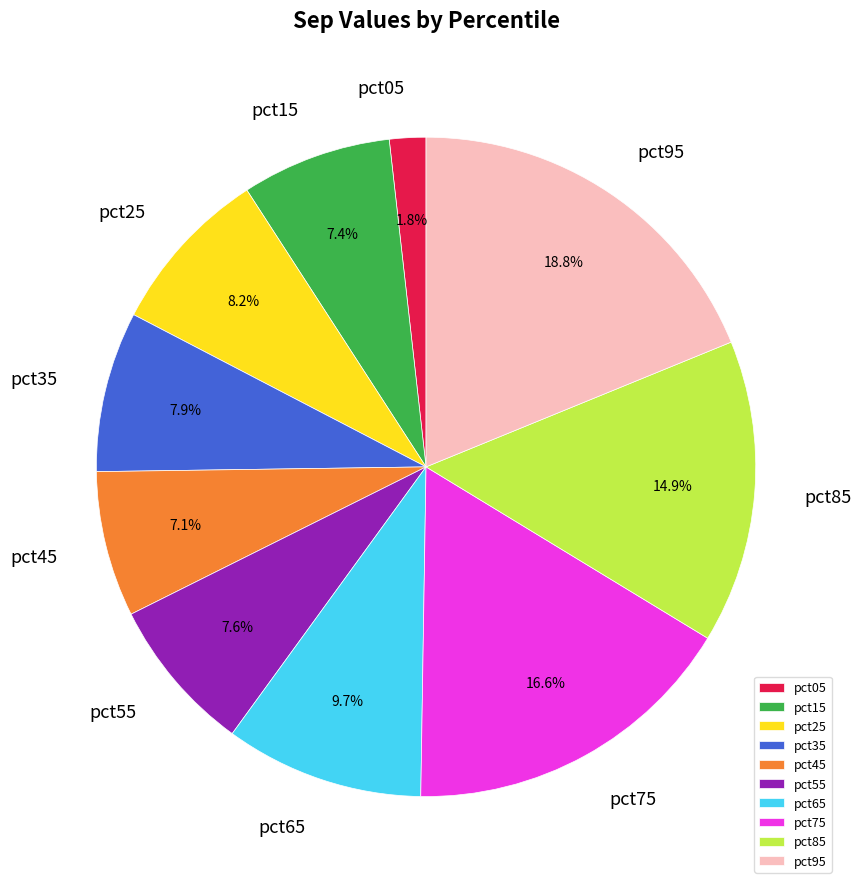

Do pct25 and pct85 together represent more than half of the pie?

No